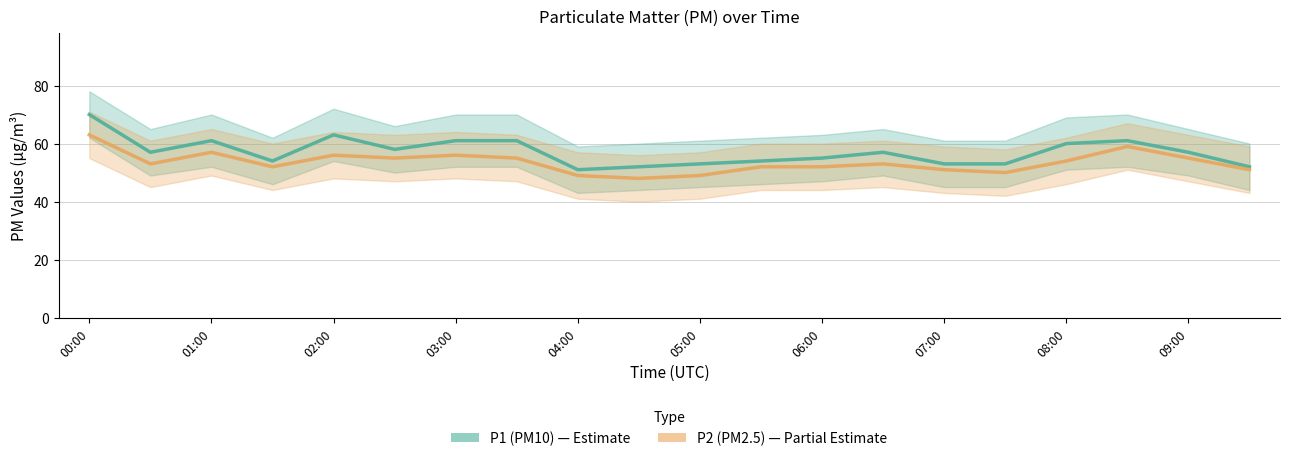

At 09:00, list the series in order from smallest to largest.

P2 (PM2.5), P1 (PM10)